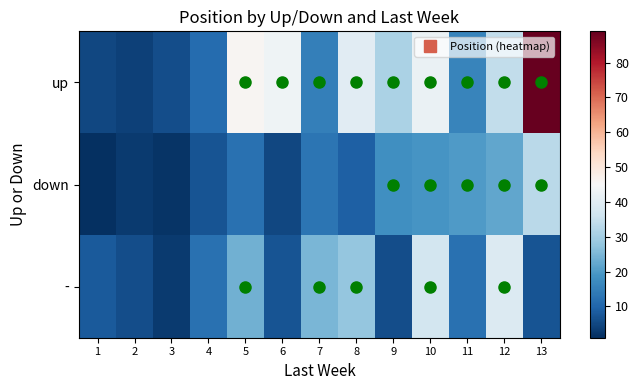

Reading right to left, what are all the values shown in this chart?

up: 13=89	12=34	11=16	10=42	9=31	8=40	7=15	6=43	5=46	4=11	3=6	2=4	1=5
down: 13=33	12=22	11=20	10=19	9=18	8=9	7=13	6=5	5=12	4=7	3=2	2=3	1=1
-: 13=7	12=39	11=12	10=37	9=6	8=28	7=25	6=7	5=24	4=12	3=3	2=6	1=8